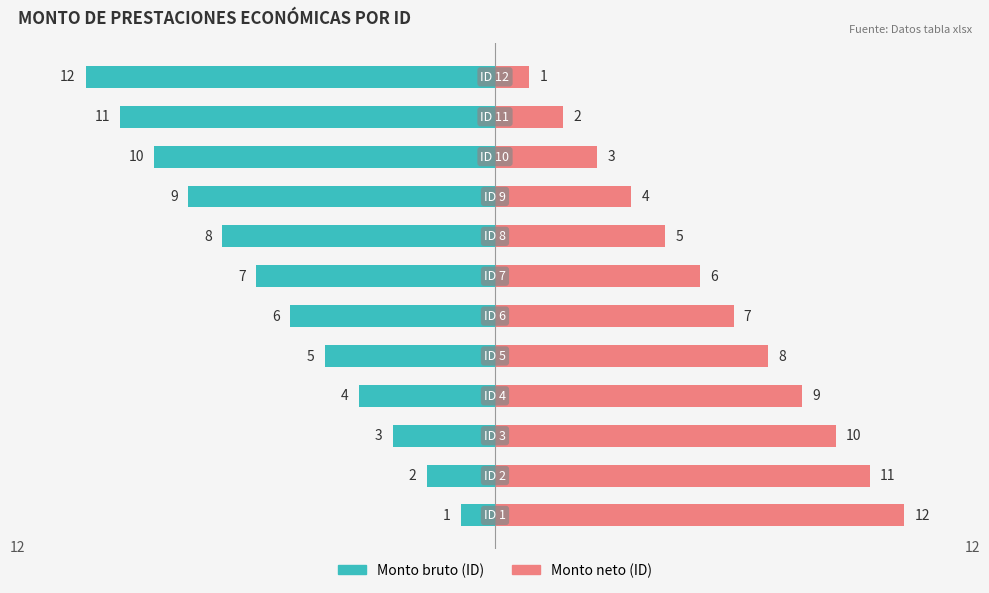

What is the difference between the second highest and minimum values in the Monto bruto series?

10